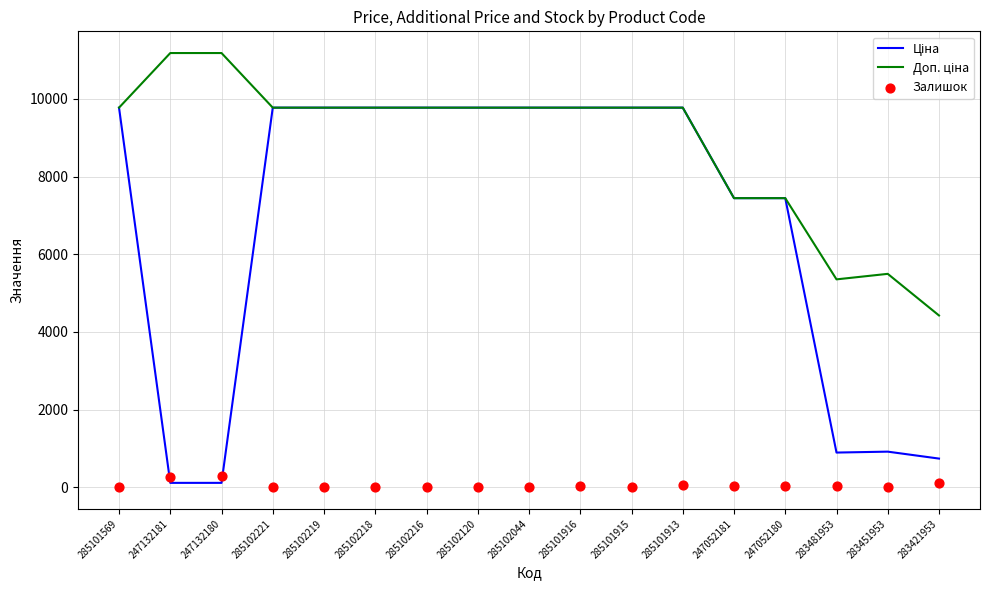

Is the value of Ціна at 285102218 greater than the value of Залишок at 247132181?

Yes